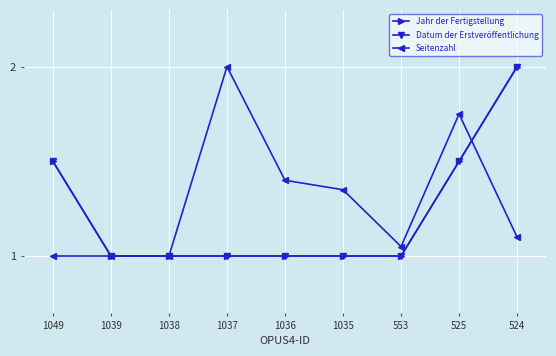

Does the chart have visible grid lines?

Yes